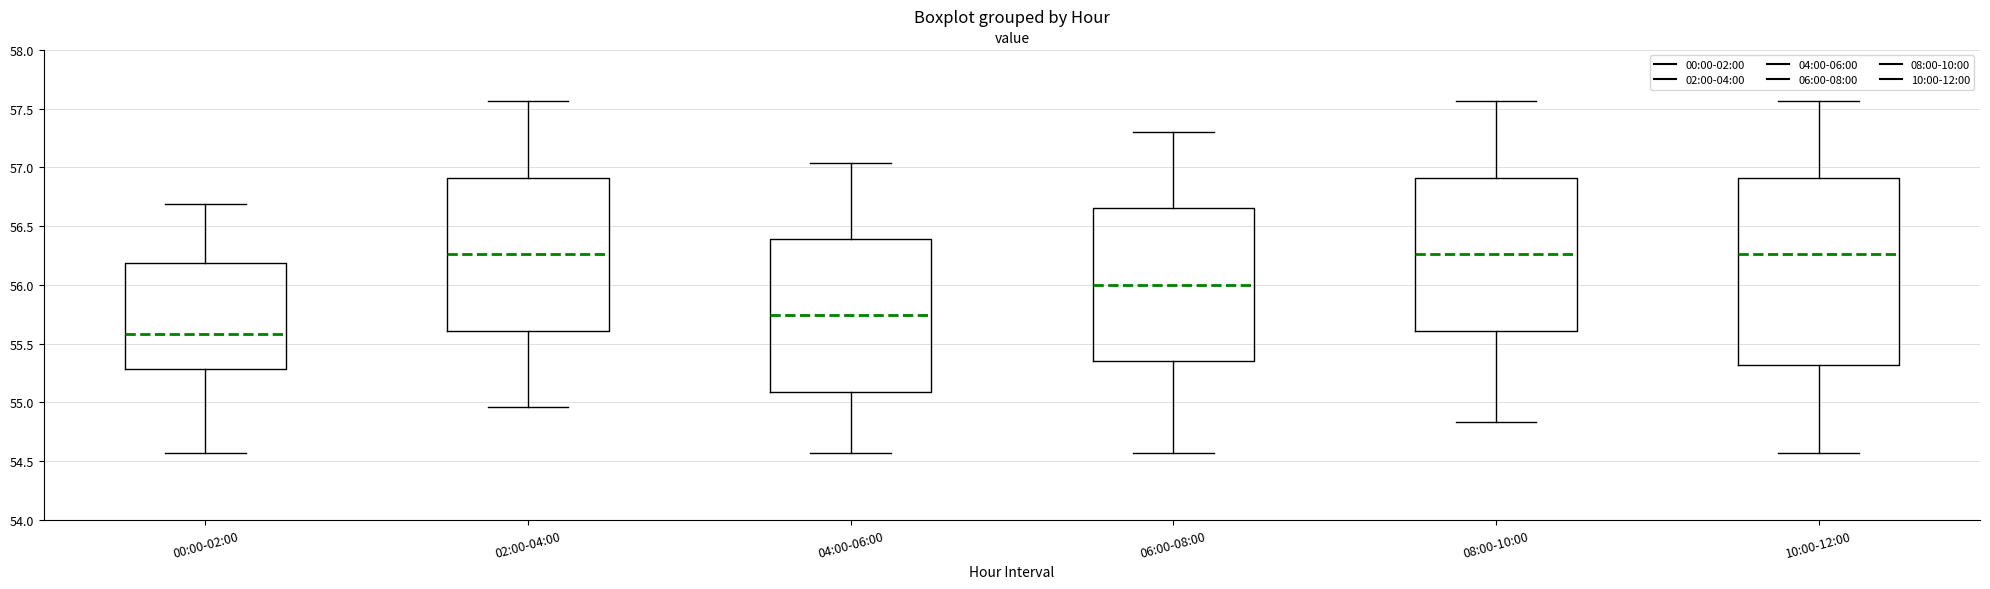

Where does the lower whisker of the box for 10:00-12:00 end on the y-axis? The values are not printed on the chart, so give them approximately, as read against the axis.

54.55